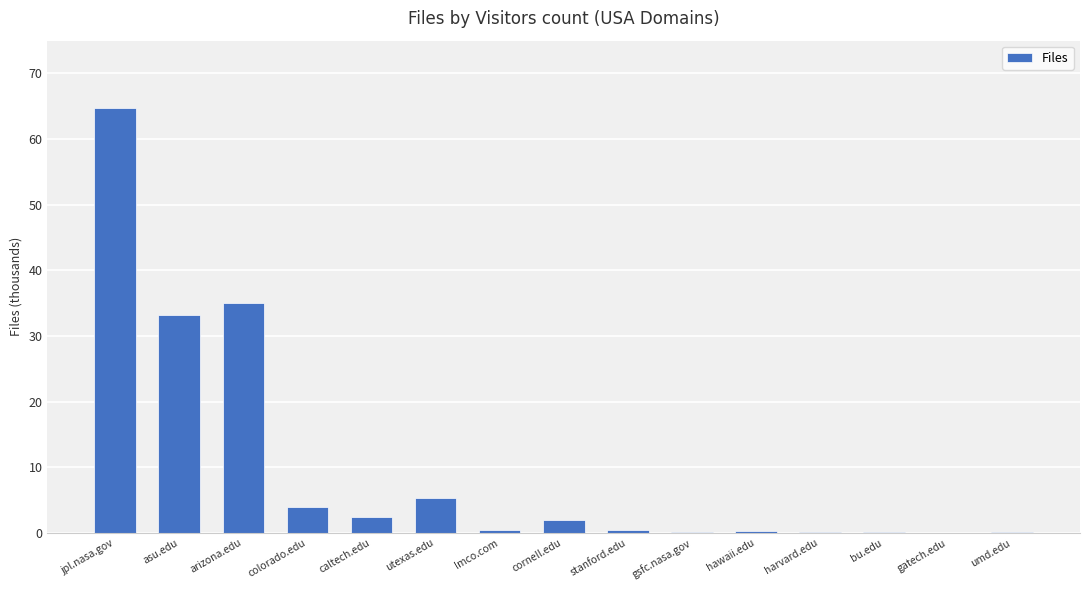

The value at utexas.edu is 5.4. True or false?

True